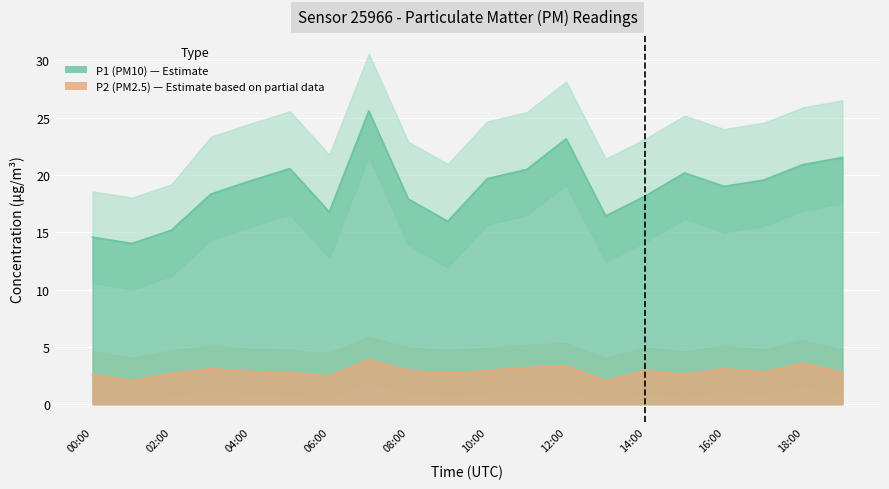

In P1, how many points are lower than both neighbors (excluding endpoints)?

5